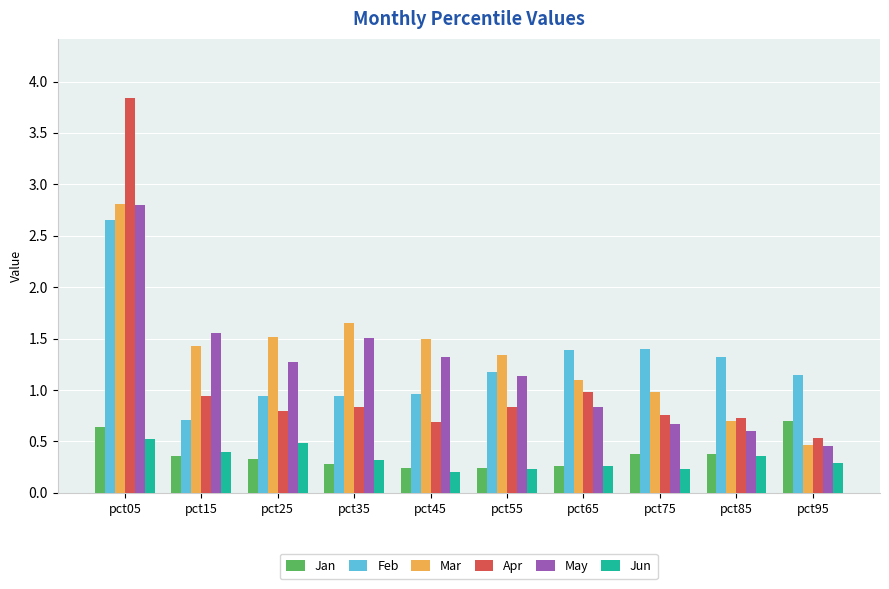

Which series changed the most between pct35 and pct85?

Mar